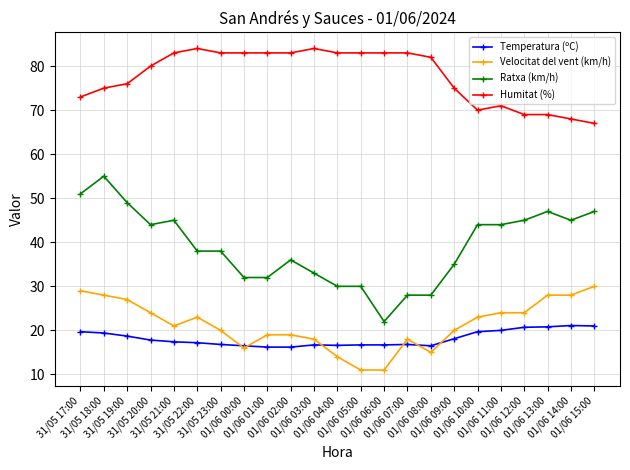

Is the value of Velocitat del vent (km/h) at 01/06 04:00 greater than the value of Temperatura (ºC) at 31/05 19:00?

No